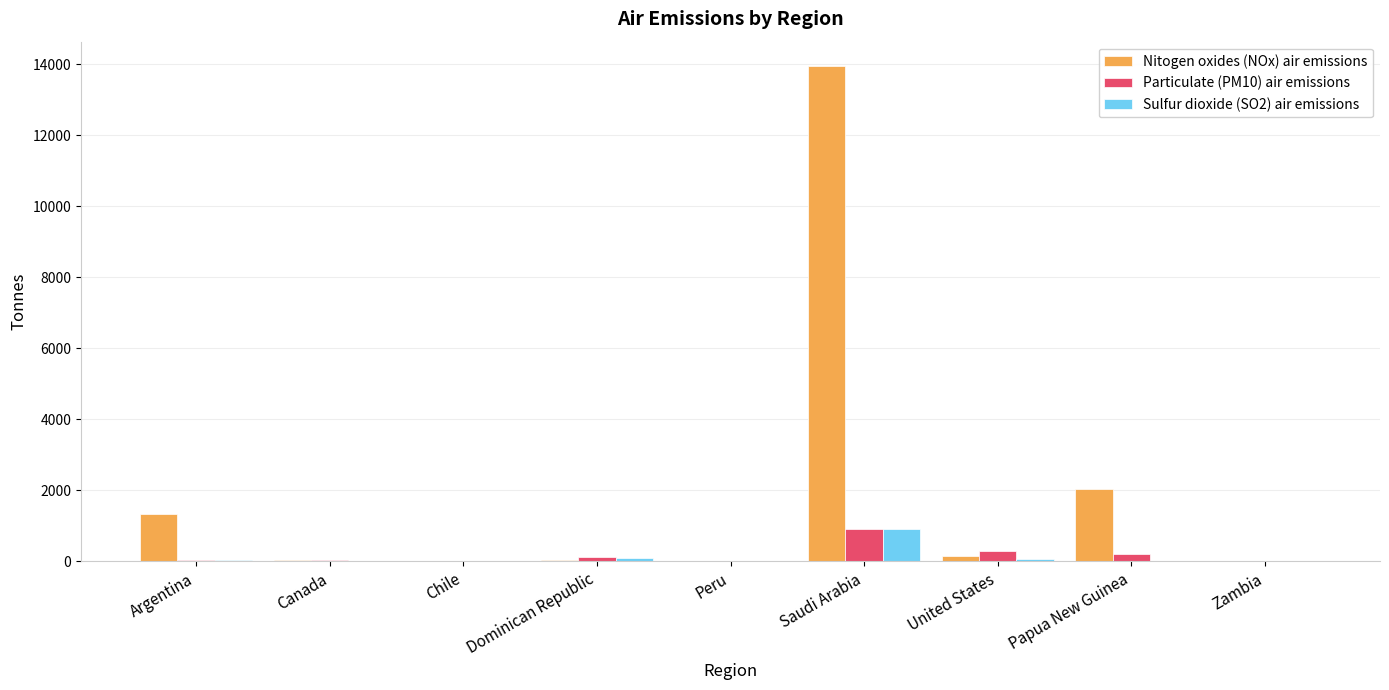

What is the highest value of the Nitogen oxides (NOx) air emissions series?

13942.8